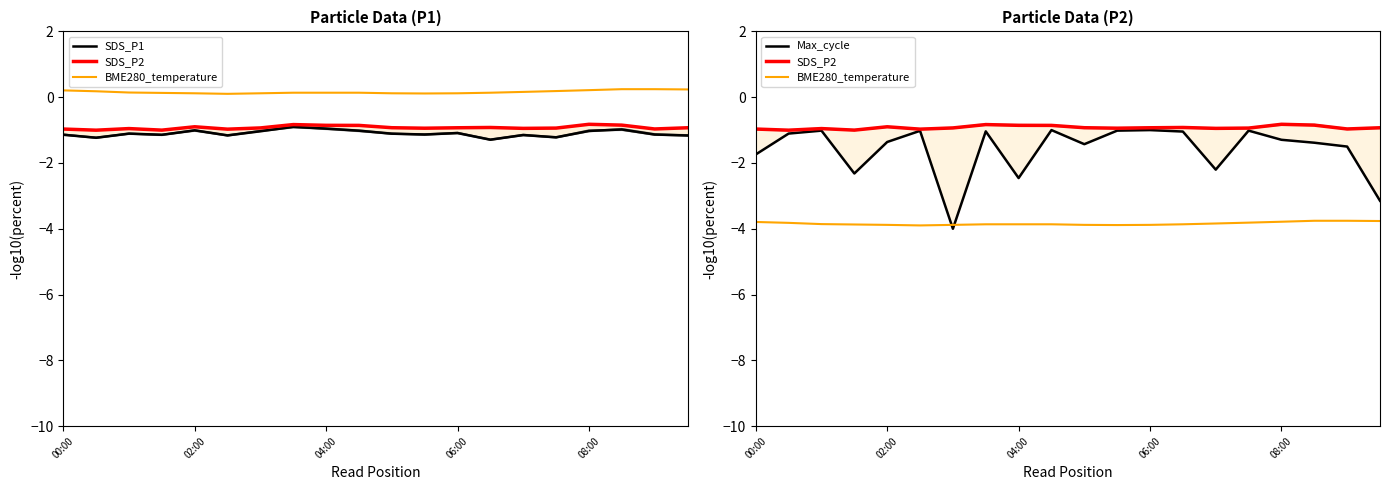

Which category has the highest value in the SDS_P2 series?

16